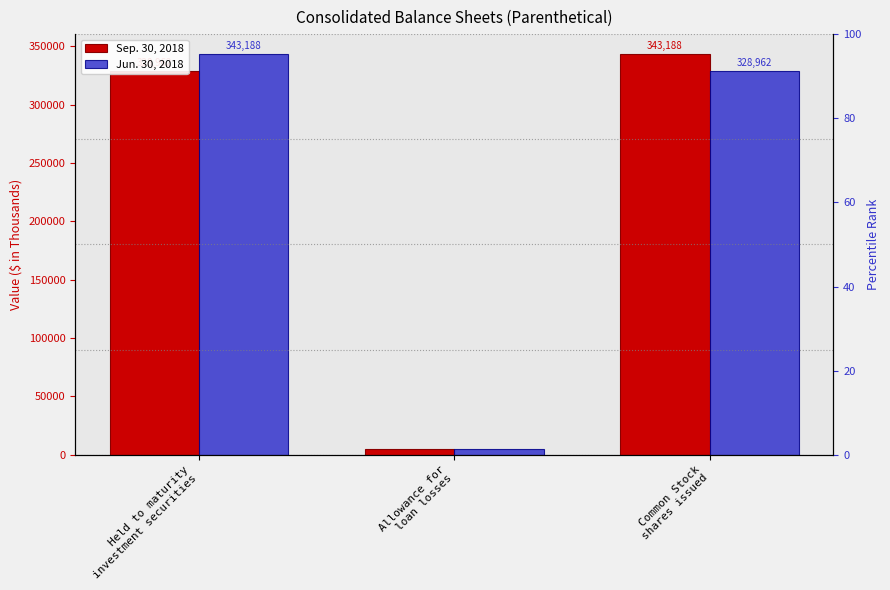

The Sep. 30, 2018 series shows 502897 at Common Stock
shares issued. True or false?

False